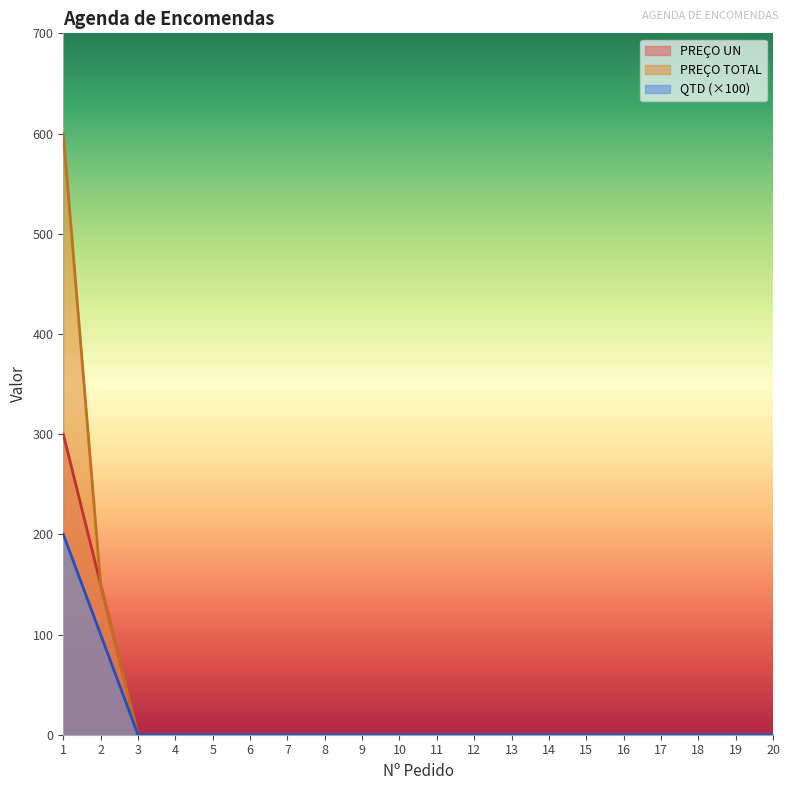

Rank the series by their maximum value, from lowest to highest.

QTD (×100), PREÇO UN, PREÇO TOTAL